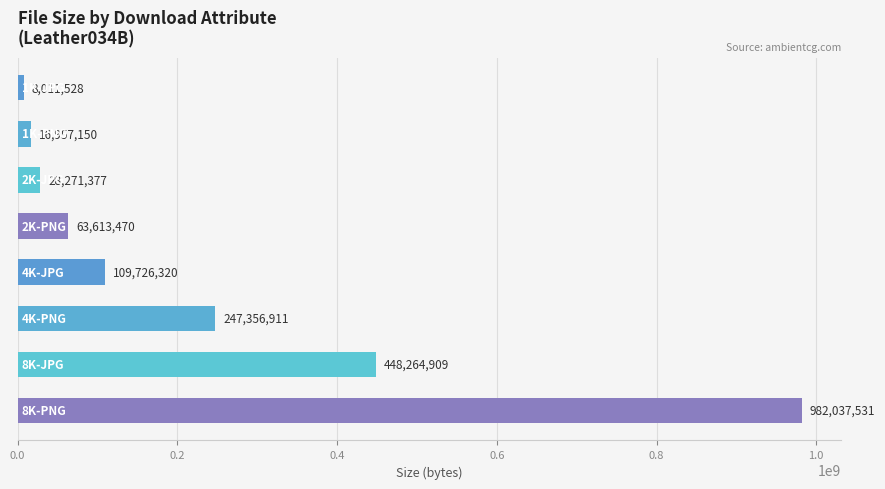

Does the chart contain stacked bars?

No